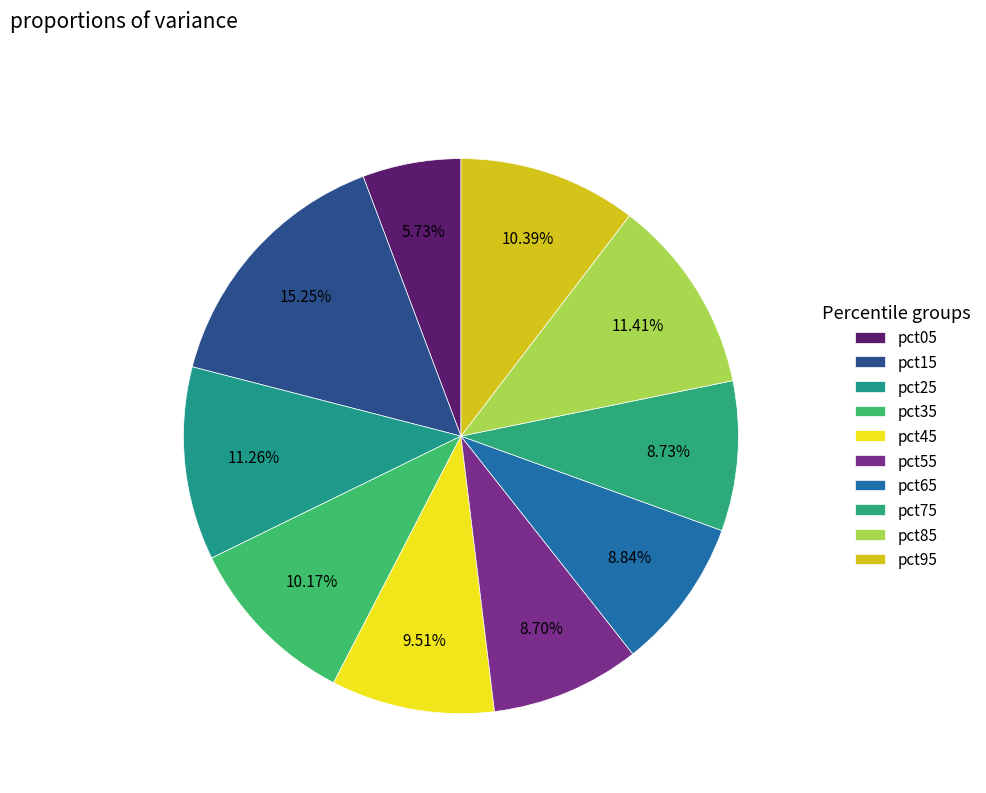

Is there a majority slice in this chart?

No